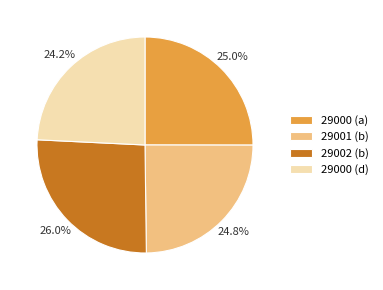

Does 29002 (b) represent more than half of the total?

No